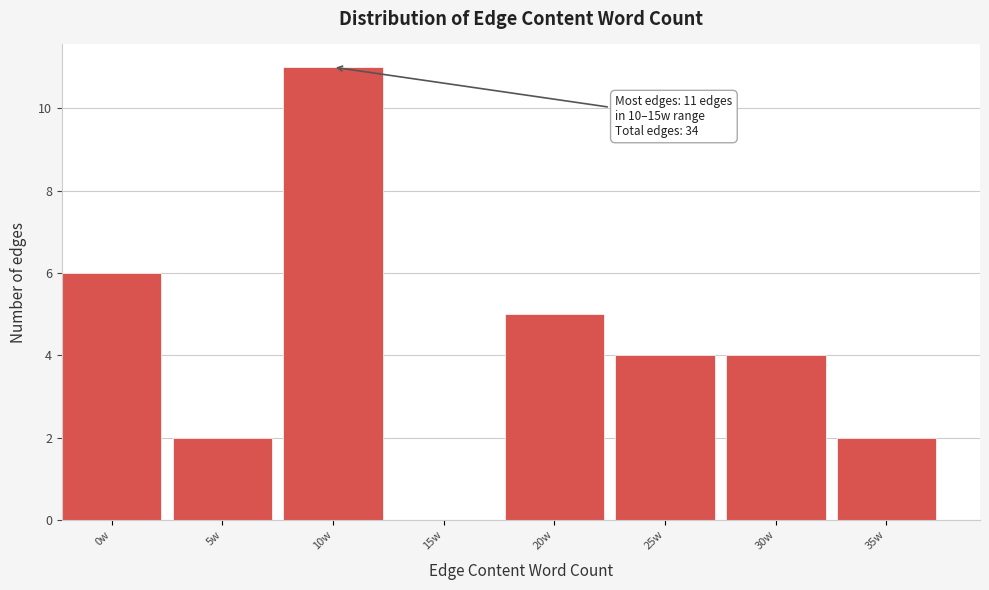

Reading right to left, transcribe all the data shown in this chart.

35w=2	30w=4	25w=4	20w=5	15w=0	10w=11	5w=2	0w=6